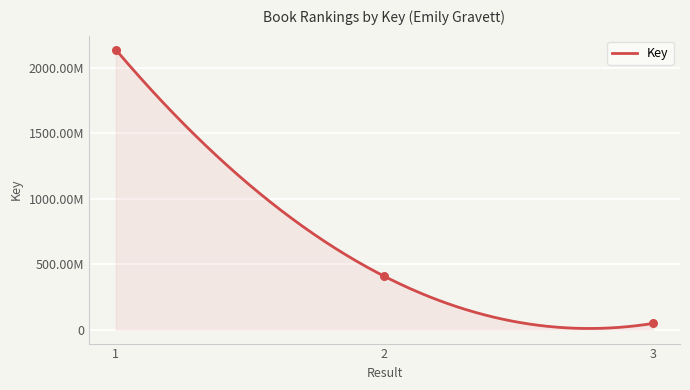

Between 1 and 3, which is larger?

1